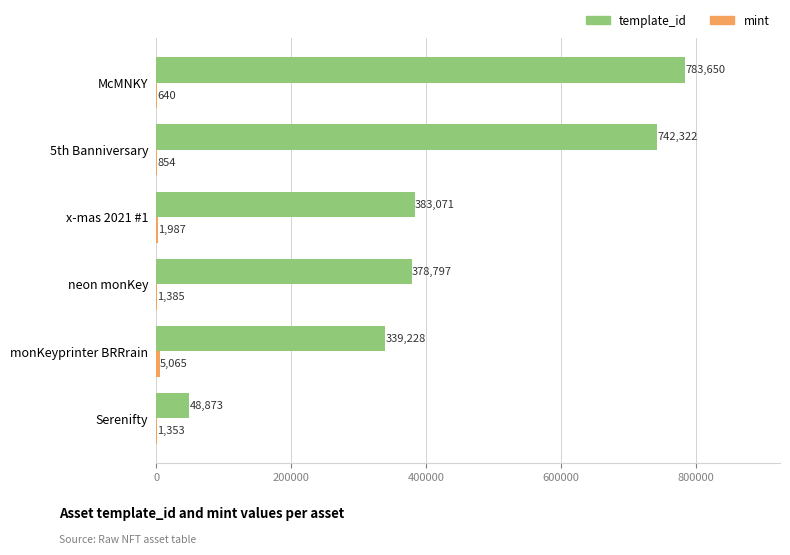

Is it true that template_id equals 742322 at 5th Banniversary?

True